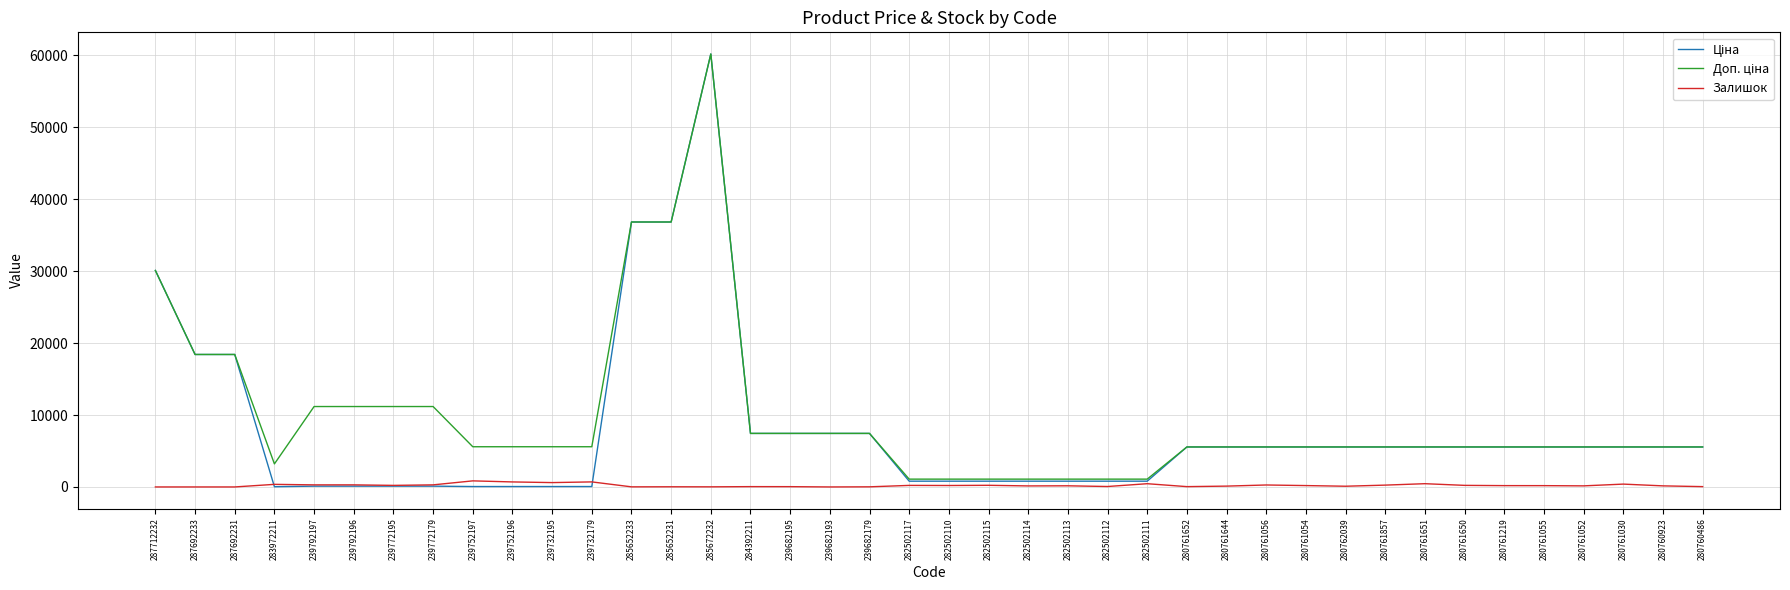

What is the greatest value displayed?

60205.6